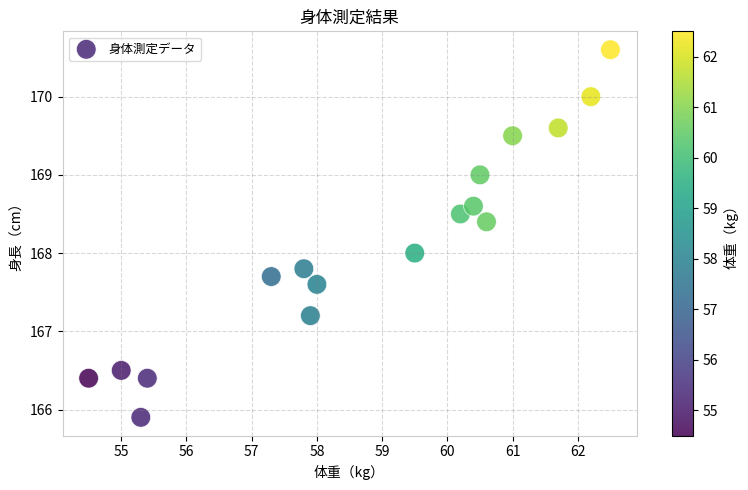

What is the range of X values (max minus min)?

8.0